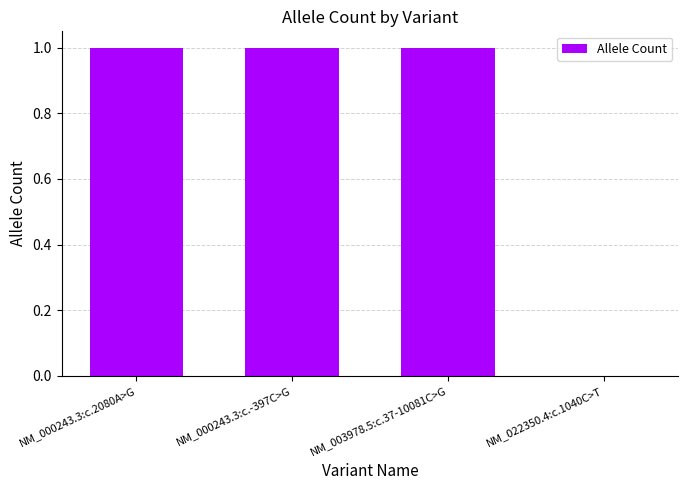

Between NM_022350.4:c.1040C>T and NM_003978.5:c.37-10081C>G, which is larger?

NM_003978.5:c.37-10081C>G